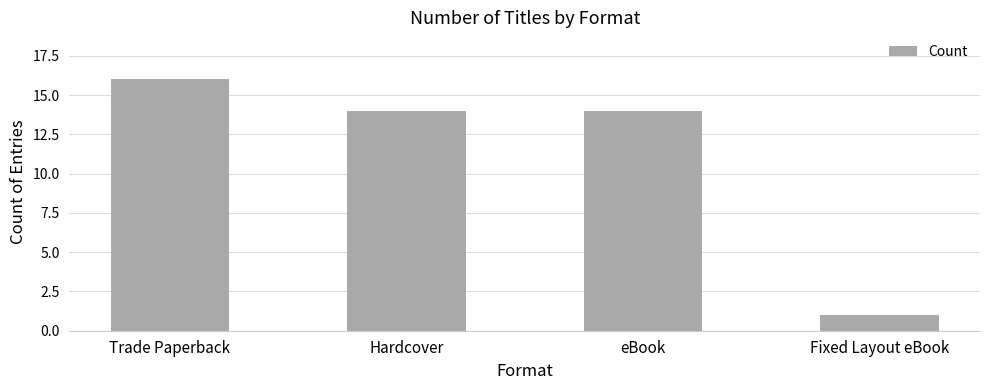

The value at Hardcover is 14. True or false?

True